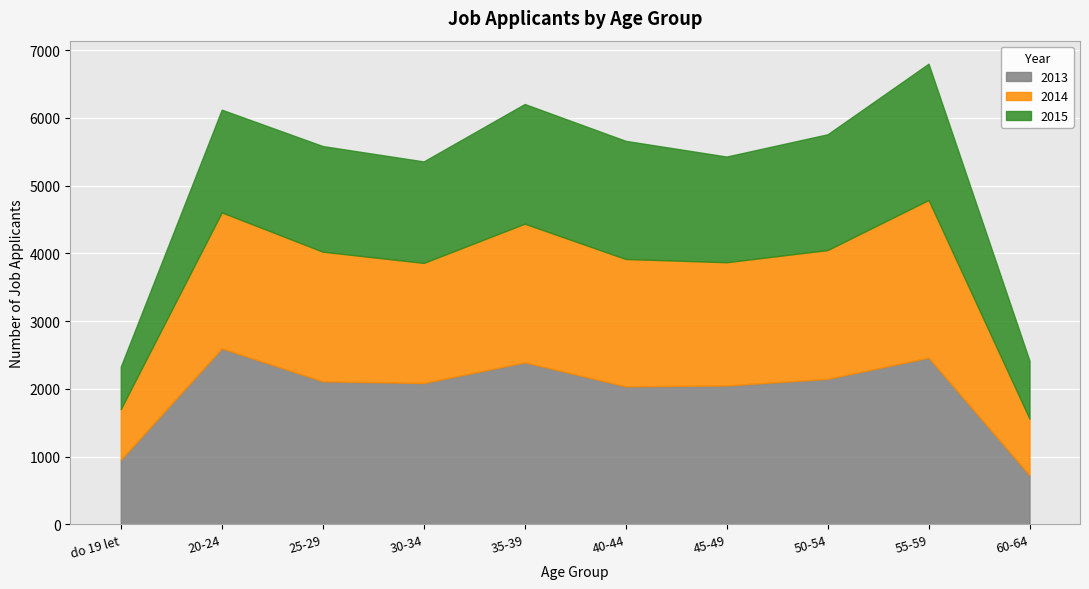

What is the sum of the 2013 values at 35-39 and 45-49?

4442